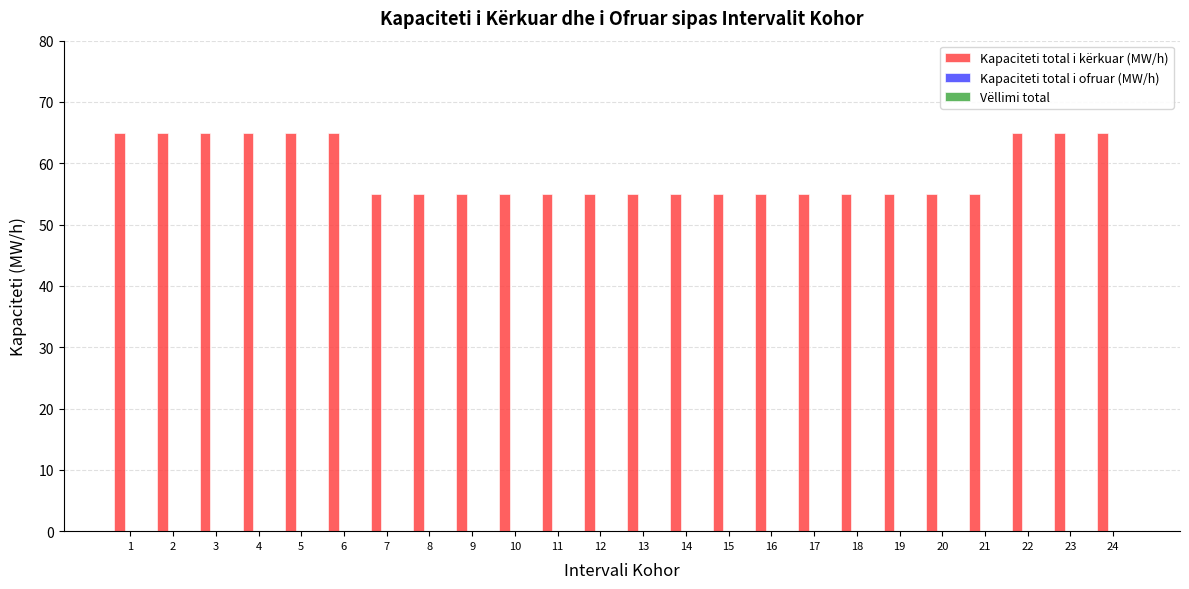

What is the maximum value shown in the chart?

65